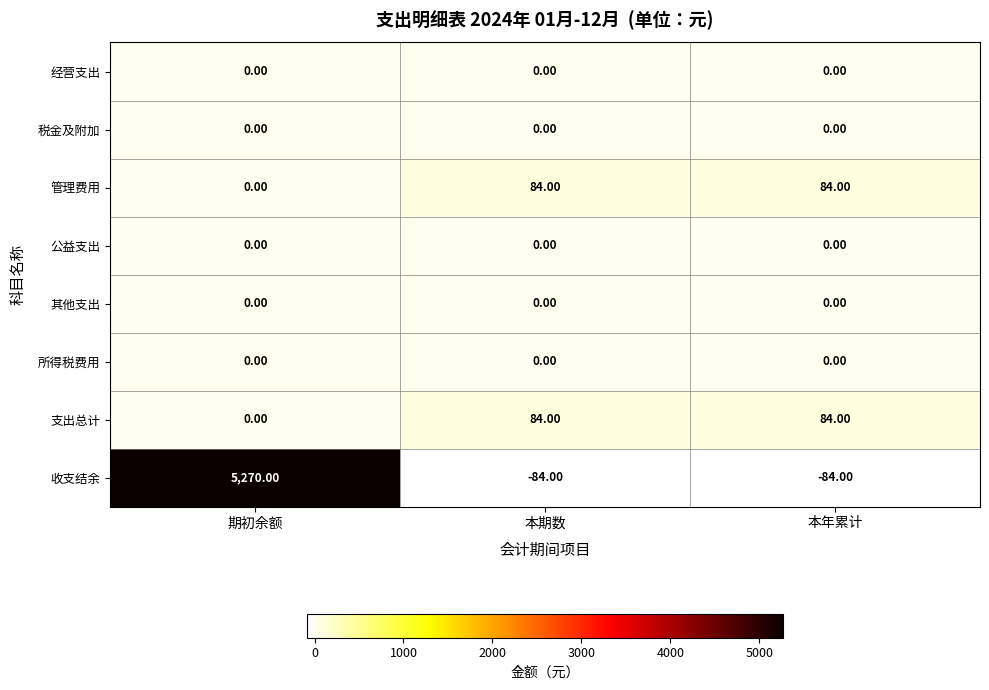

What is the sum of the 支出总计 values at 期初余额 and 本期数?

84